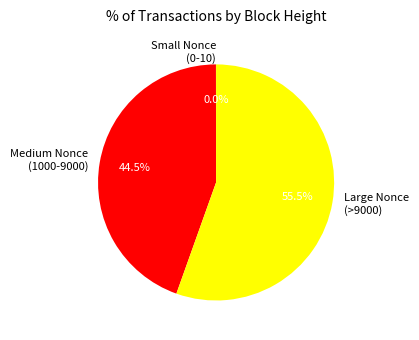

Which category has the biggest portion of the pie?

Large Nonce (>9000)